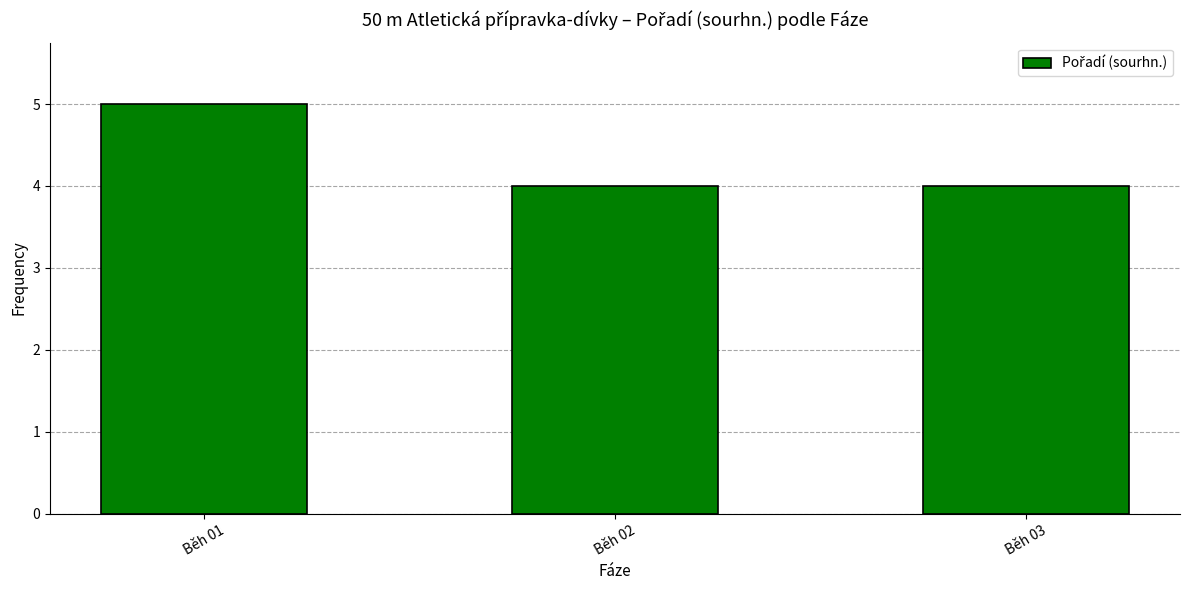

Which category has the highest value across all series?

Běh 01